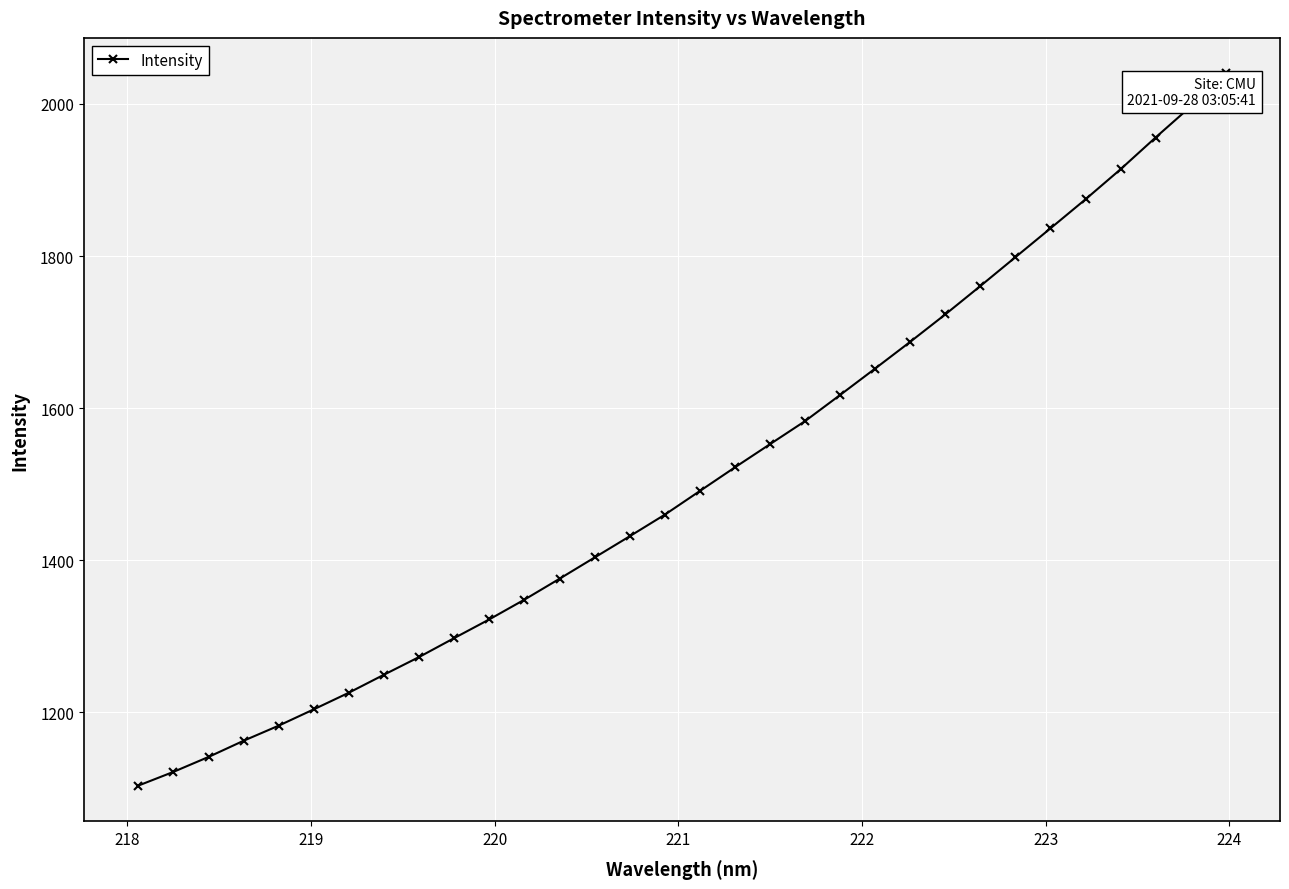

True or false: the data has more than 0 interior local peaks.

False